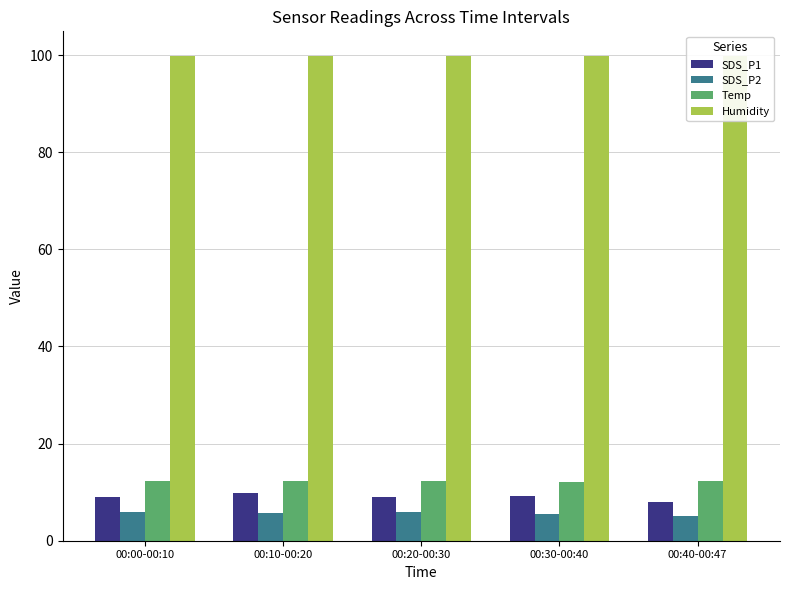

Between 00:00-00:10 and 00:10-00:20, which is larger?

00:10-00:20